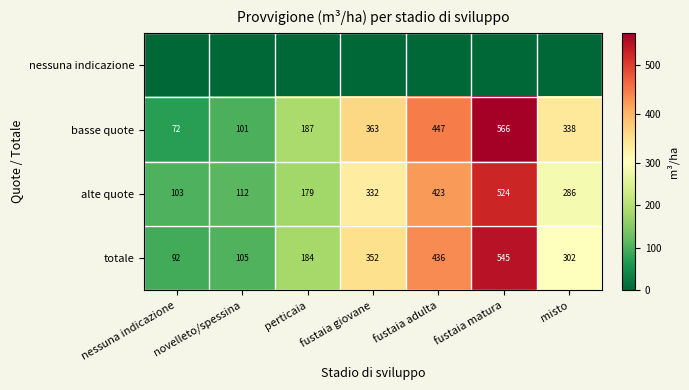

What is the difference between the second highest and second lowest values in the basse quote series?

346